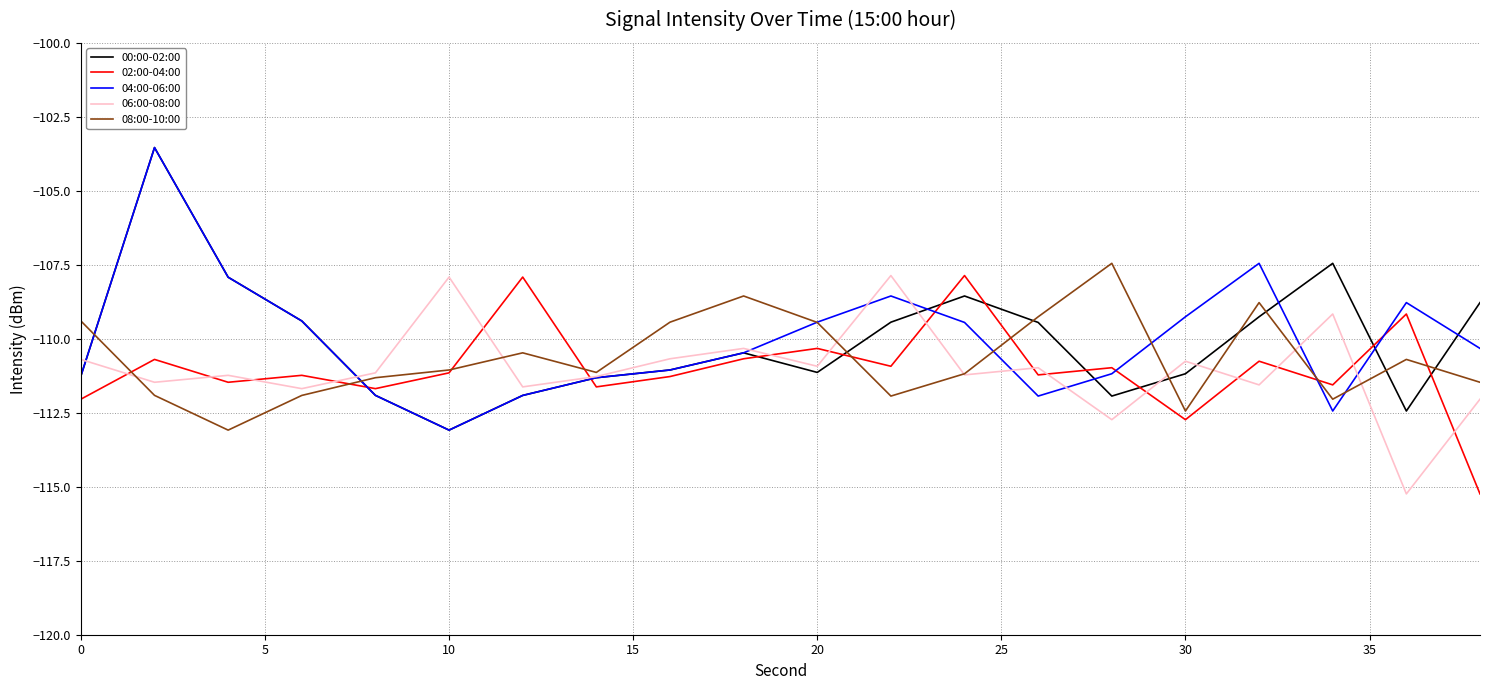

After their last crossing, which series has the higher values: 00:00-02:00 or 02:00-04:00?

00:00-02:00